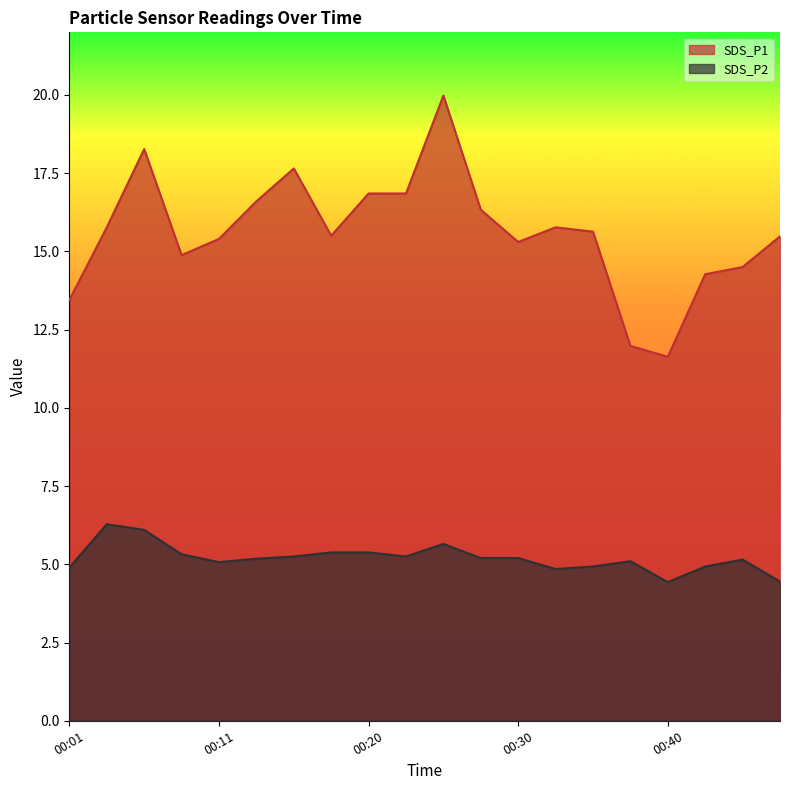

Reading left to right, extract all data points from this chart.

SDS_P1: 13.4	15.8	18.3	14.9	15.4	16.6	17.6	15.5	16.9	16.9	20.0	16.3	15.3	15.8	15.6	12.0	11.6	14.3	14.5	15.5
SDS_P2: 4.9	6.3	6.1	5.3	5.1	5.2	5.2	5.4	5.4	5.2	5.7	5.2	5.2	4.8	4.9	5.1	4.4	4.9	5.2	4.5